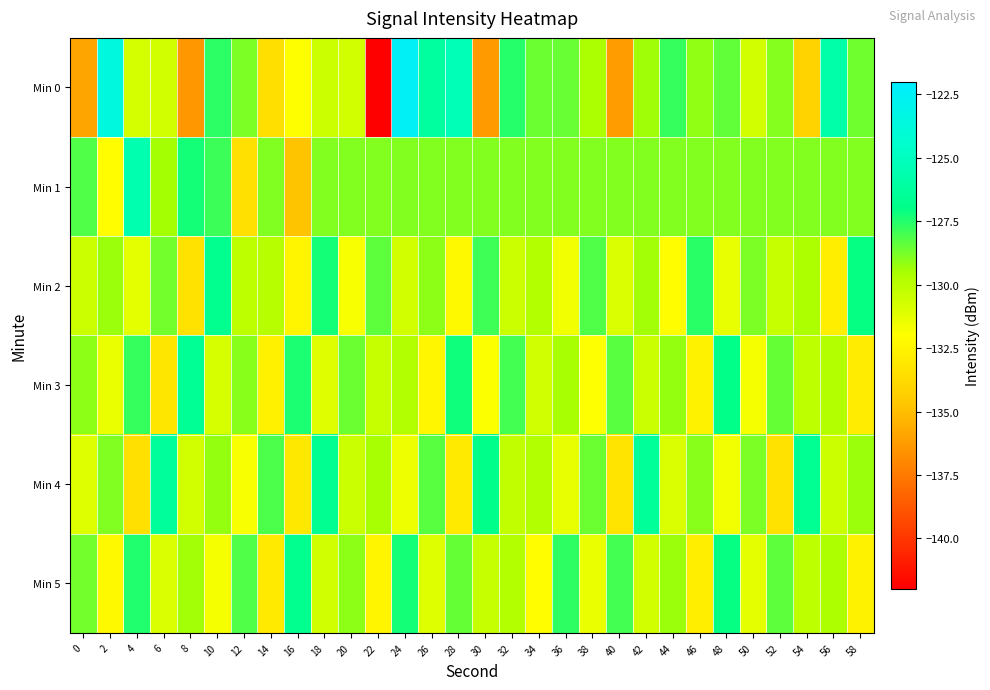

Reading right to left, list all the values displayed in this chart.

Min 0: 58=-128.7	56=-125.8	54=-134.1	52=-129.0	50=-130.7	48=-128.4	46=-129.1	44=-127.8	42=-129.3	40=-136.2	38=-129.6	36=-128.5	34=-128.6	32=-127.6	30=-136.3	28=-125.3	26=-126.2	24=-122.4	22=-142.0	20=-130.7	18=-130.5	16=-132.0	14=-133.5	12=-128.8	10=-127.6	8=-136.4	6=-130.7	4=-130.7	2=-123.6	0=-135.9
Min 1: 58=-128.9	56=-128.9	54=-128.9	52=-128.9	50=-128.9	48=-128.9	46=-128.9	44=-128.9	42=-128.9	40=-128.9	38=-128.9	36=-128.9	34=-128.9	32=-128.9	30=-128.9	28=-128.9	26=-128.9	24=-128.9	22=-128.9	20=-128.9	18=-128.9	16=-134.8	14=-128.9	12=-133.5	10=-127.9	8=-127.3	6=-129.4	4=-125.6	2=-132.1	0=-128.2
Min 2: 58=-127.1	56=-132.8	54=-129.6	52=-130.3	50=-128.8	48=-131.3	46=-127.6	44=-132.1	42=-129.4	40=-130.9	38=-128.2	36=-131.6	34=-129.8	32=-130.5	30=-127.9	28=-132.3	26=-129.1	24=-130.7	22=-128.4	20=-131.8	18=-127.3	16=-132.5	14=-129.9	12=-130.1	10=-126.8	8=-133.4	6=-128.7	4=-131.2	2=-129.3	0=-130.5
Min 3: 58=-132.9	56=-129.8	54=-130.1	52=-128.5	50=-131.7	48=-127.0	46=-132.6	44=-129.2	42=-130.4	40=-128.3	38=-132.0	36=-129.5	34=-130.6	32=-128.0	30=-131.9	28=-127.2	26=-132.4	24=-129.7	22=-130.3	20=-128.6	18=-131.1	16=-127.4	14=-132.7	12=-129.0	10=-130.8	8=-126.5	6=-133.2	4=-127.8	2=-131.4	0=-129.1
Min 4: 58=-129.3	56=-130.5	54=-126.6	52=-133.4	50=-128.8	48=-131.6	46=-129.0	44=-130.9	42=-126.4	40=-133.3	38=-128.6	36=-131.3	34=-129.7	32=-130.2	30=-126.9	28=-133.0	26=-128.3	24=-131.5	22=-129.5	20=-130.4	18=-126.7	16=-133.1	14=-128.1	12=-131.8	10=-129.2	8=-130.7	6=-126.3	4=-133.5	2=-128.9	0=-131.0
Min 5: 58=-132.6	56=-129.6	54=-130.1	52=-128.4	50=-131.2	48=-127.1	46=-132.8	44=-129.3	42=-130.7	40=-128.0	38=-131.4	36=-127.7	34=-132.1	32=-129.8	30=-130.3	28=-128.5	26=-131.0	24=-127.3	22=-132.5	20=-129.1	18=-130.6	16=-126.8	14=-133.0	12=-128.2	10=-131.7	8=-129.4	6=-130.9	4=-127.5	2=-132.3	0=-128.7